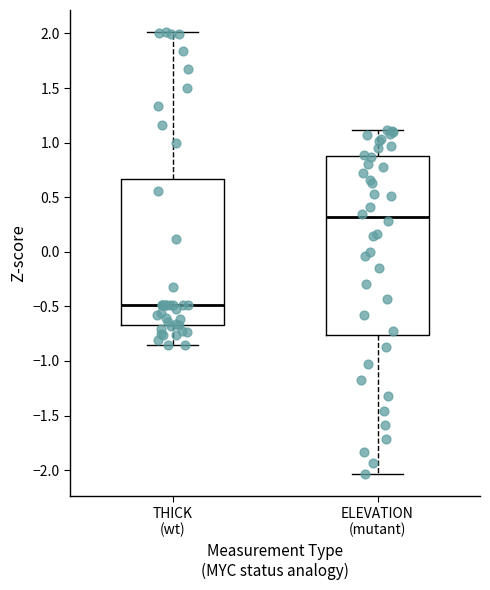

Reading left to right, read every box against the y-axis: the position of its median line, the range the box covers, and the ends of its whiskers. The values are not printed on the chart, so give them approximately, as read against the axis.

THICK (wt): median -0.50, box -0.65 to 0.65, whiskers -0.85 to 2.00
ELEVATION (mutant): median 0.30, box -0.75 to 0.90, whiskers -2.05 to 1.10